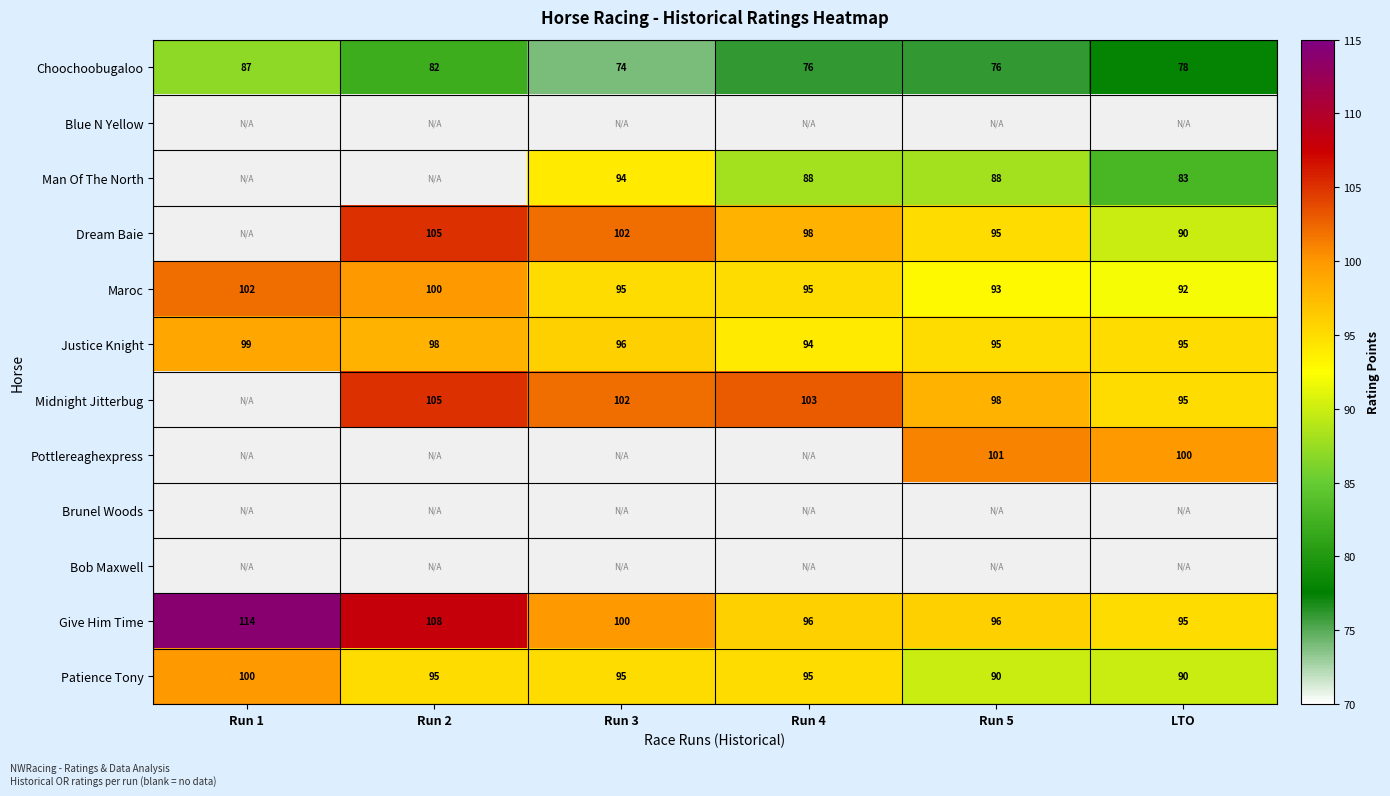

Where does the Choochoobugaloo series first go above 78?

Run 1